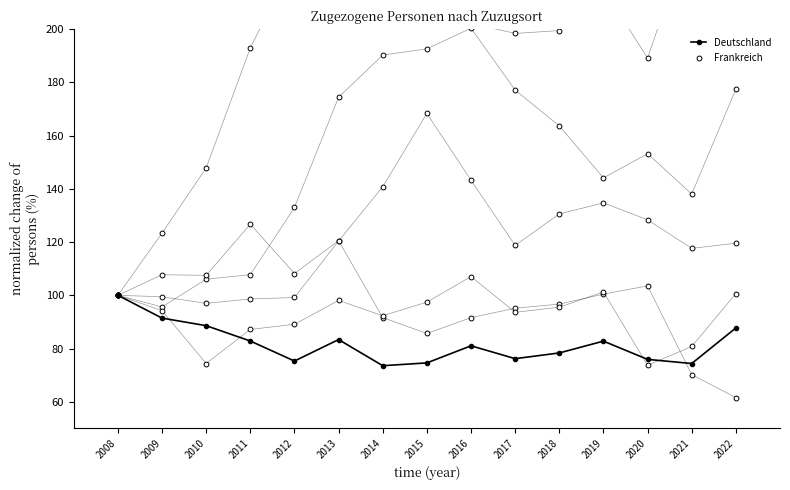

What is the total value across all series at 2015?

831.1